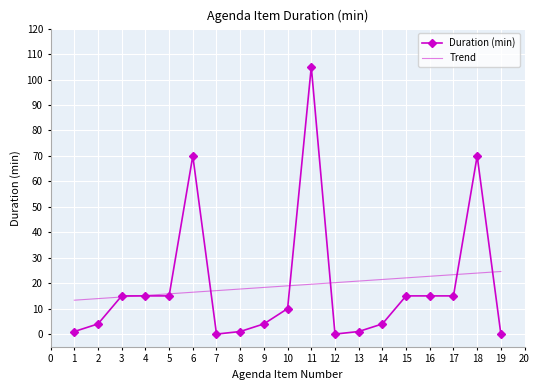

The Duration (min) series shows 9.9 at 5. True or false?

False